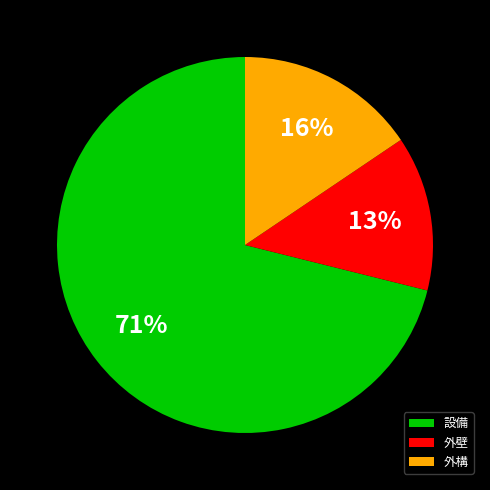

What is the smallest slice in the pie chart?

外壁